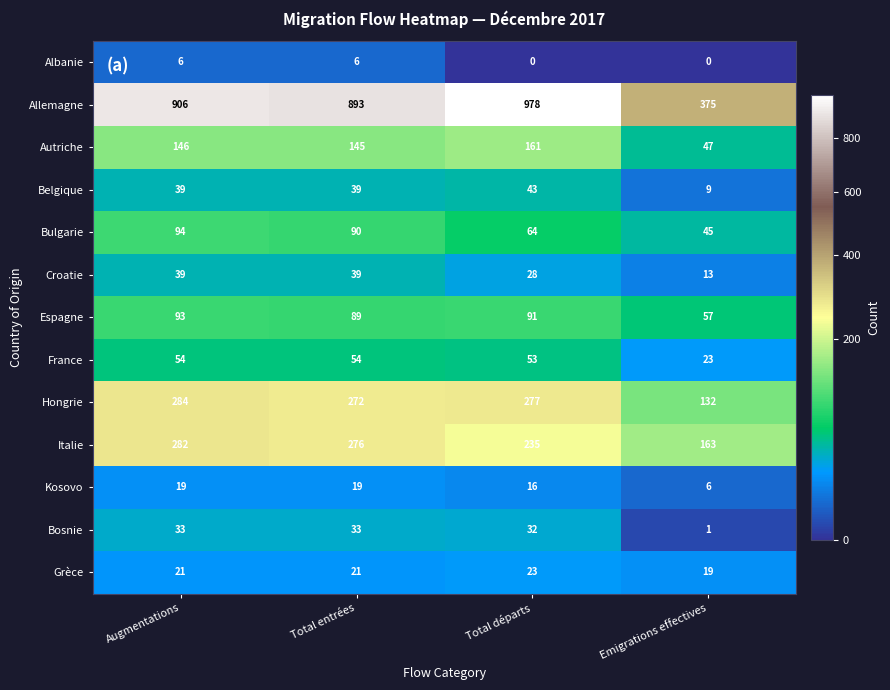

At which label is Italie closest to 222?

Total départs